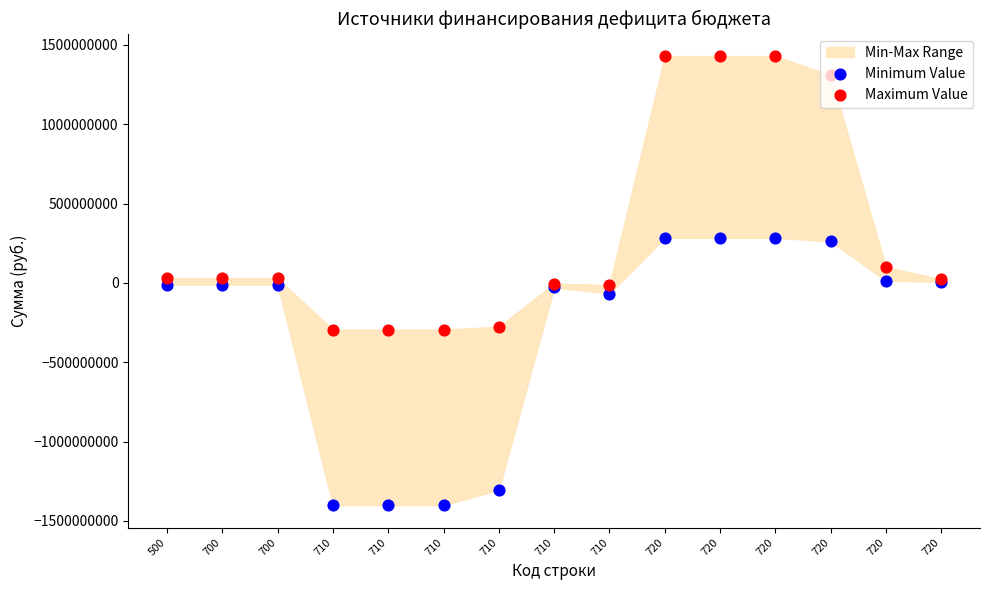

Which series reaches the minimum Y coordinate?

Minimum Value